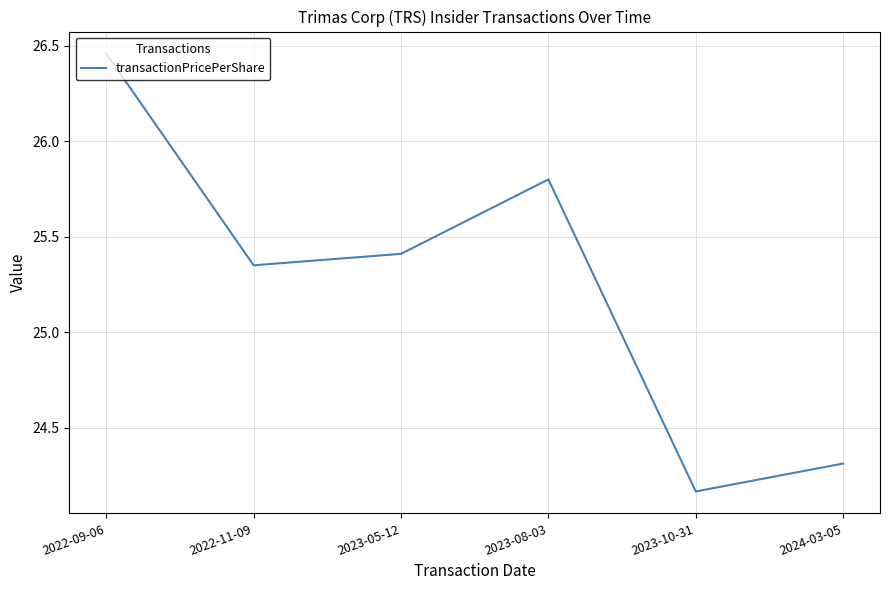

Rank the categories by value from highest to lowest.

2022-09-06, 2023-08-03, 2023-05-12, 2022-11-09, 2024-03-05, 2023-10-31